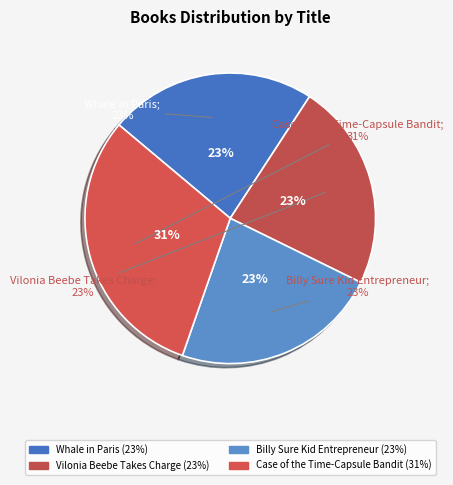

How many segments does this pie chart have?

4